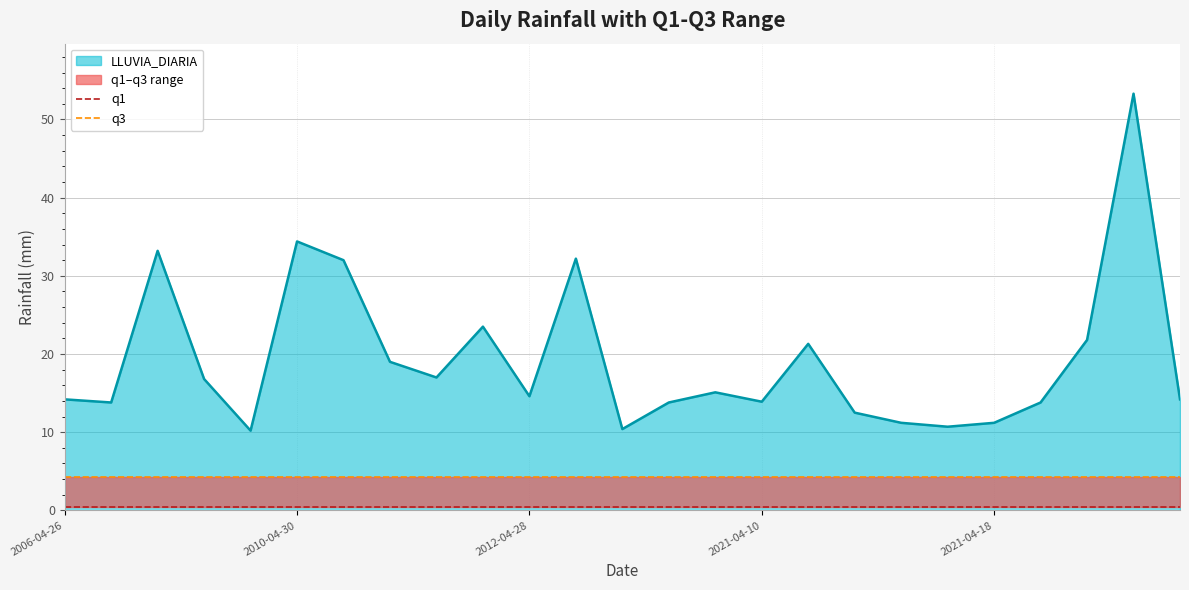

What is the lowest value of the LLUVIA_DIARIA series?

10.2